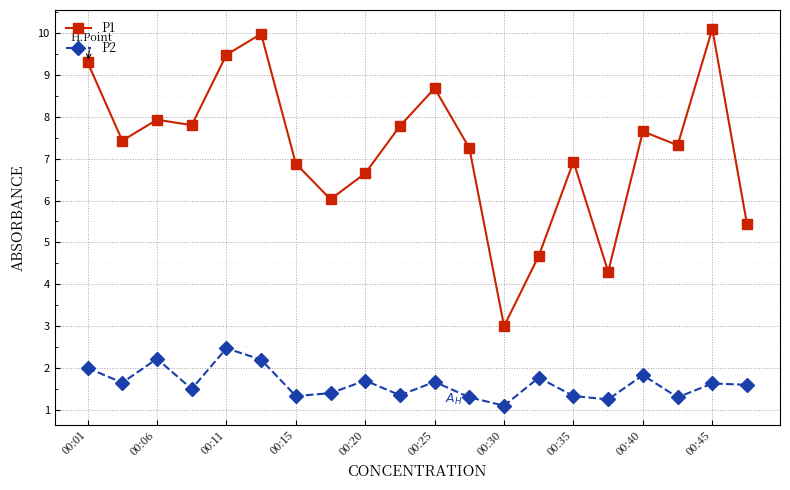

Which series has the widest spread of values?

P1